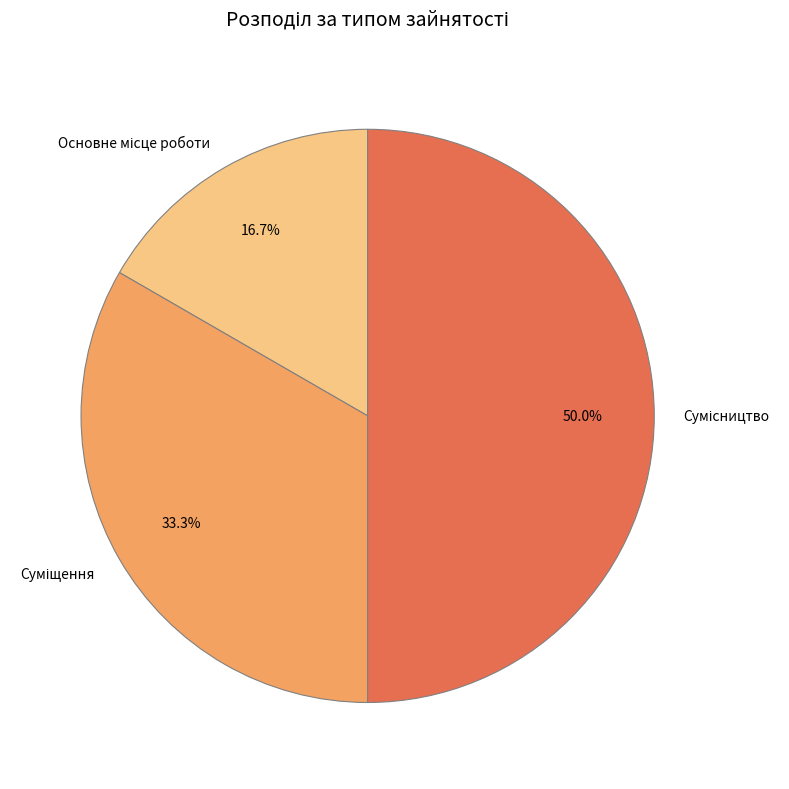

The Суміщення slice represents 33% of the pie. True or false?

True